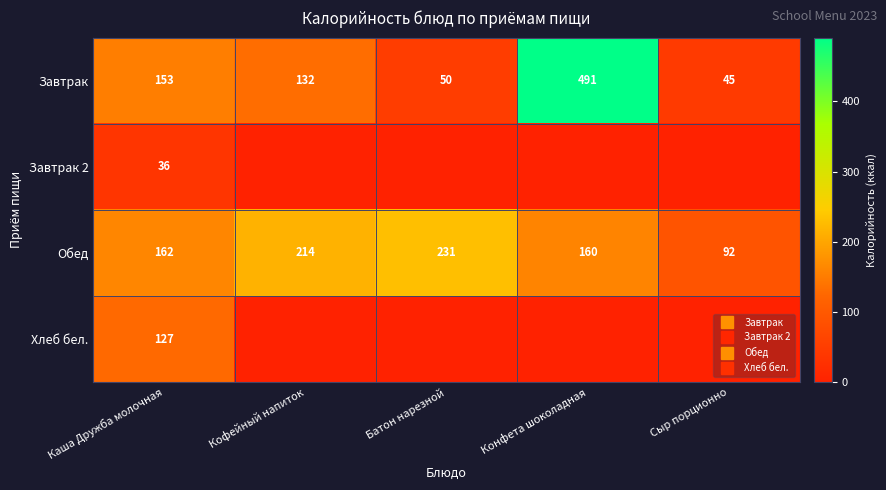

Between Каша Дружба молочная and Батон нарезной, which is larger?

Каша Дружба молочная